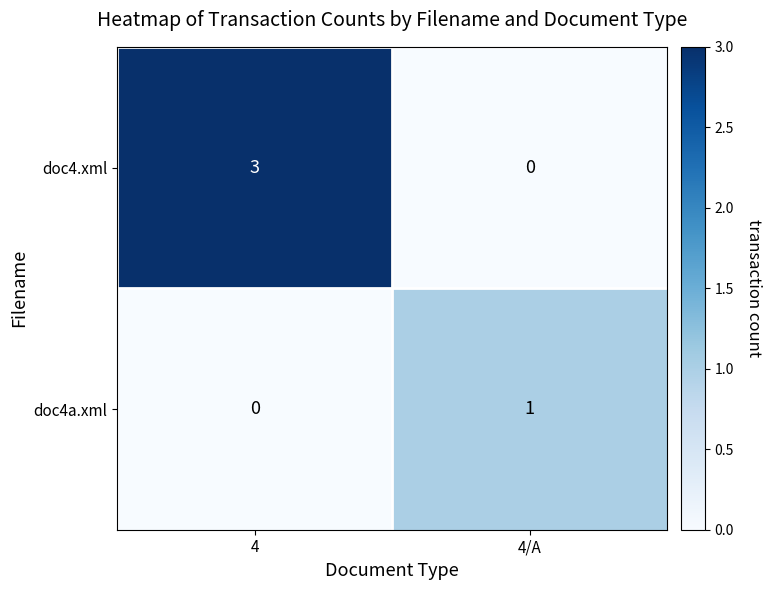

Rank the series at 4 from highest to lowest value.

doc4.xml, doc4a.xml